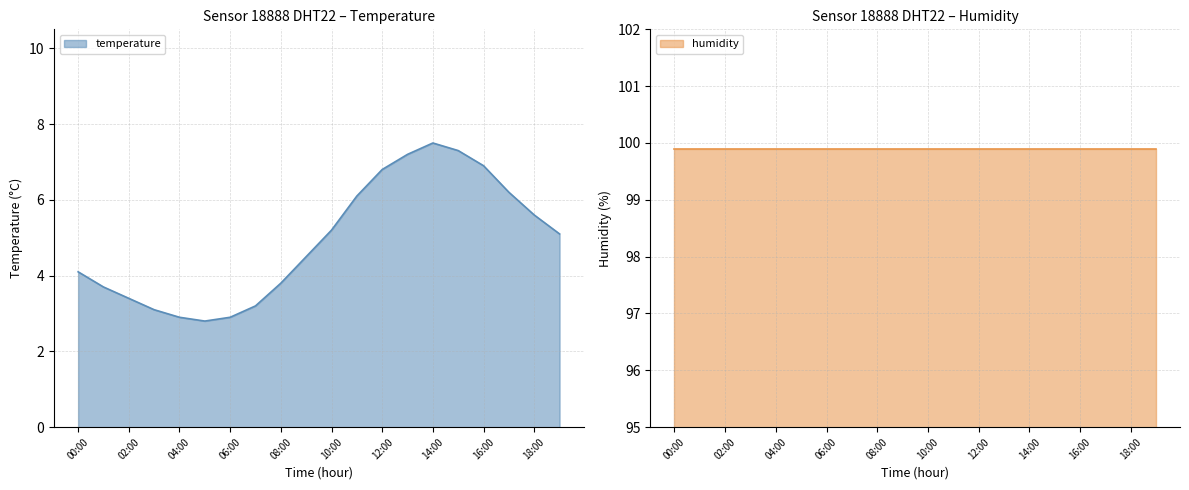

Where is the first local minimum?

05:00